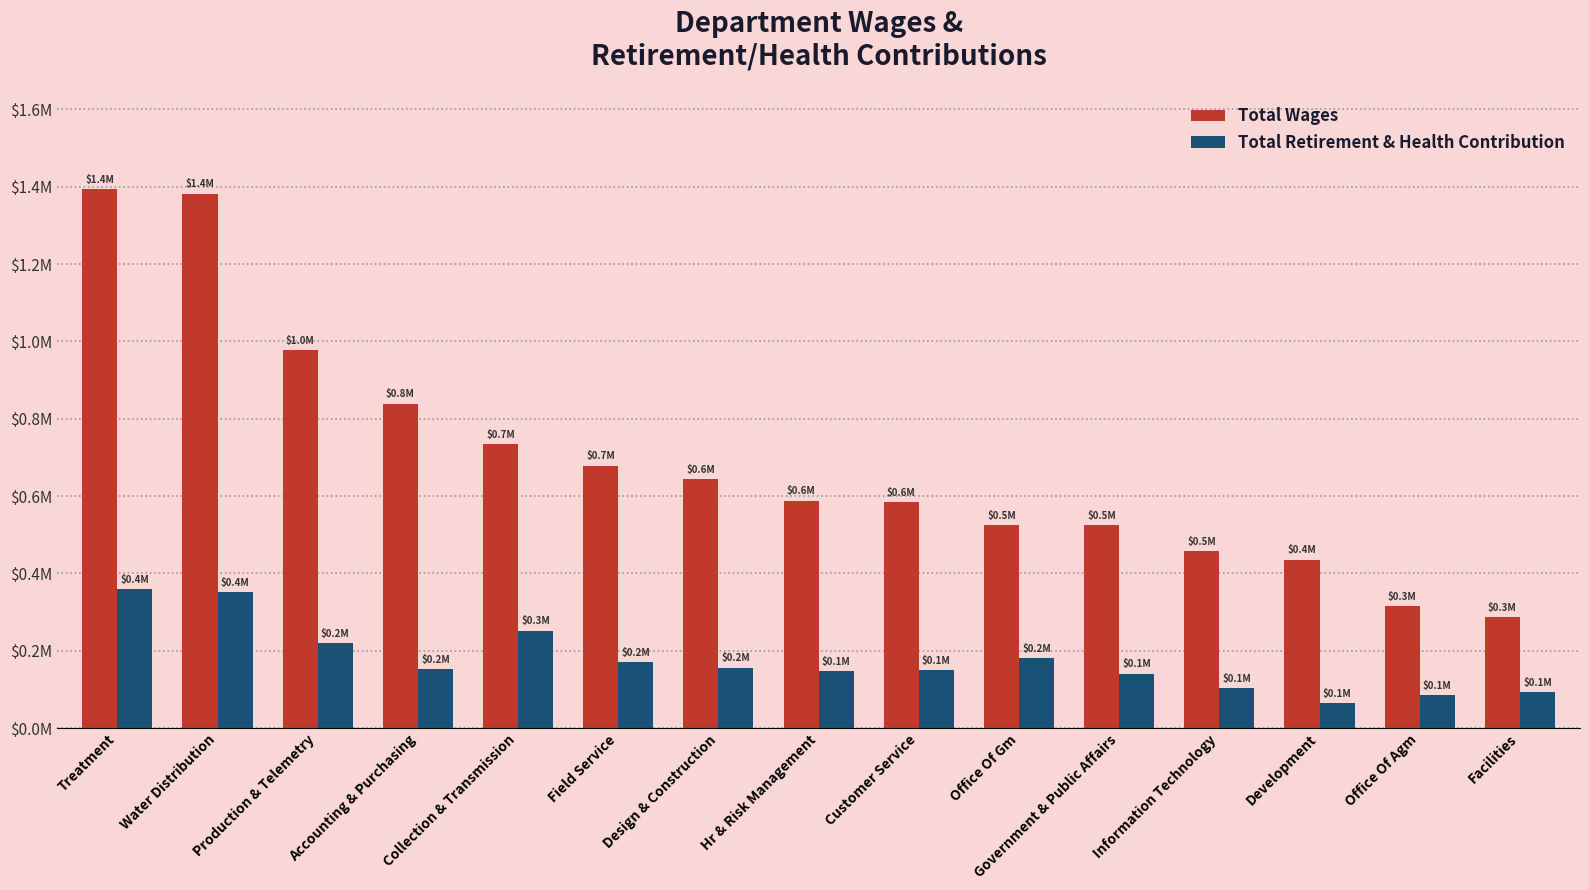

What are all the series names shown in the legend?

Total Wages, Total Retirement & Health Contribution